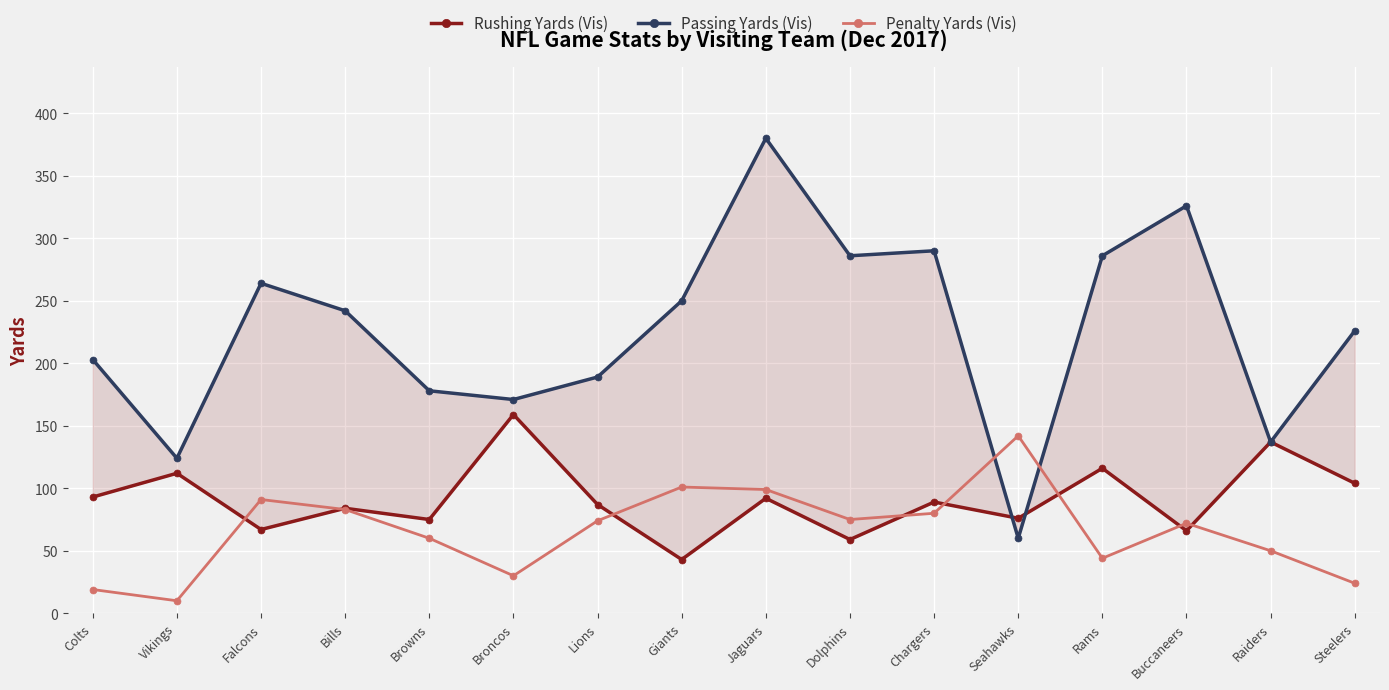

What is the spread (max minus min) of values at Browns?

118